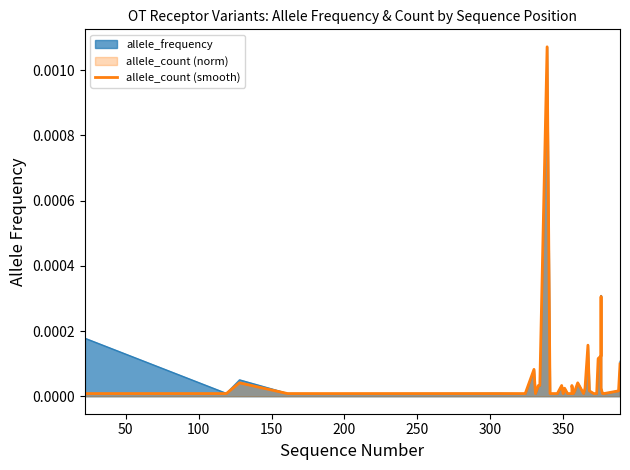

How many interior local valleys (lower than both neighbors) does the data have?

4